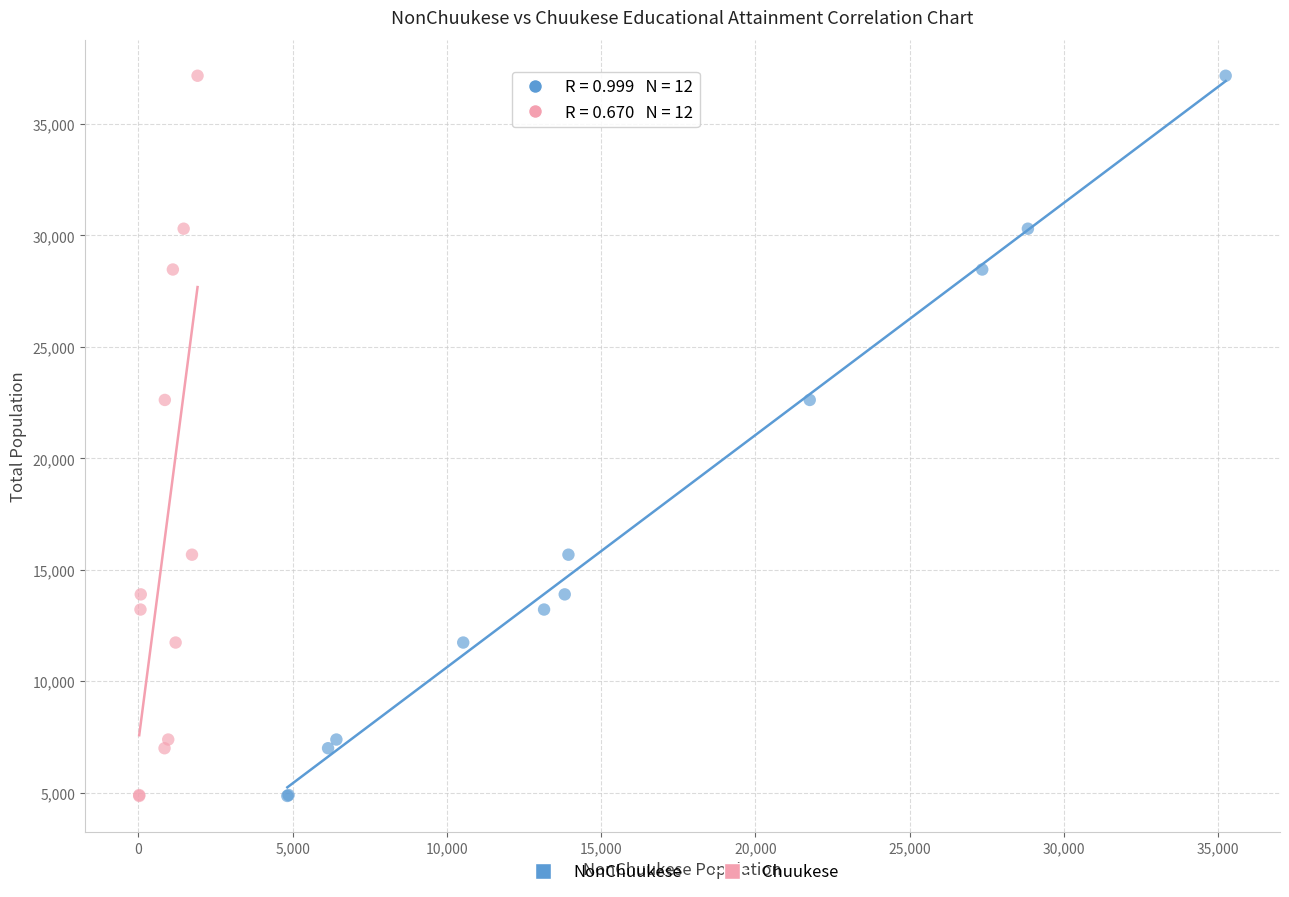

What are all the series names shown in the legend?

NonChuukese, Chuukese